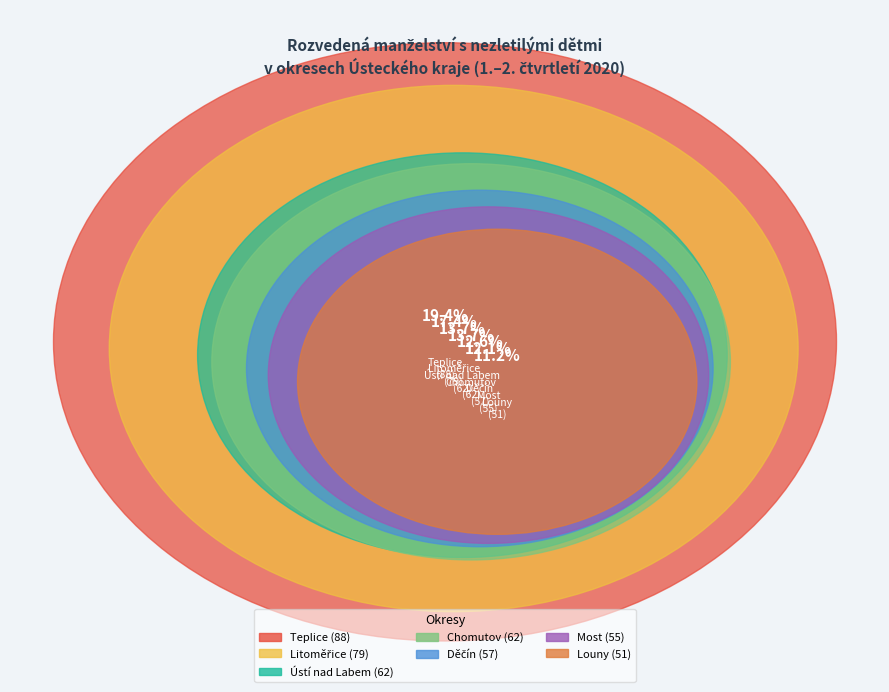

To the nearest percent, what is the average slice percentage?

14%